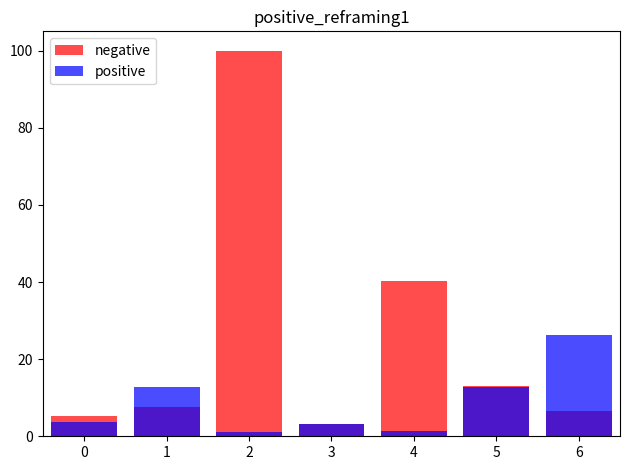

Which has a higher value, 6 or 1?

1